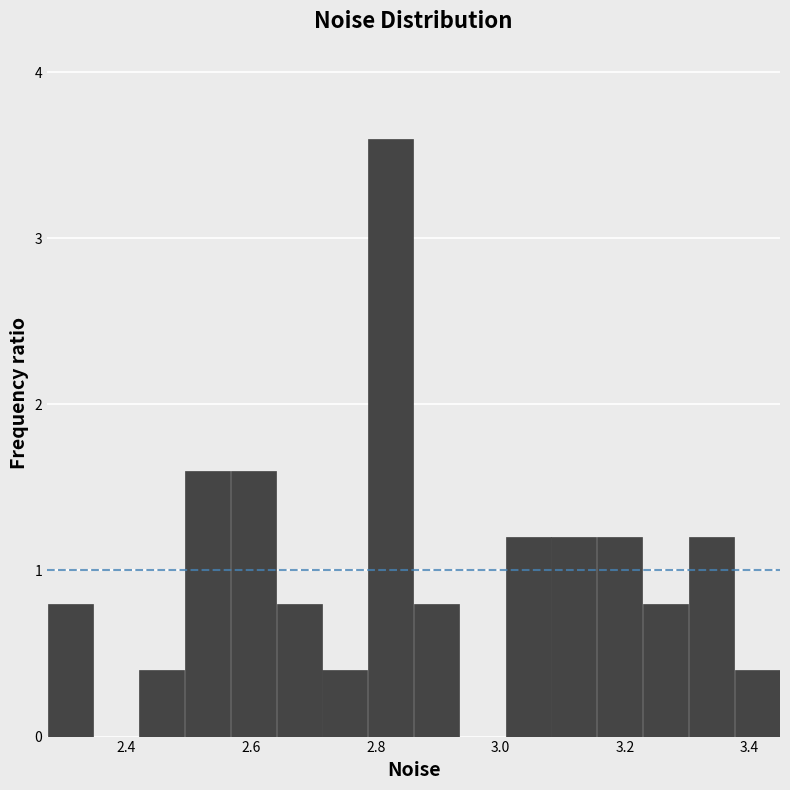

Read against the x-axis, roughly where is the centre of the tallest bar?

2.82